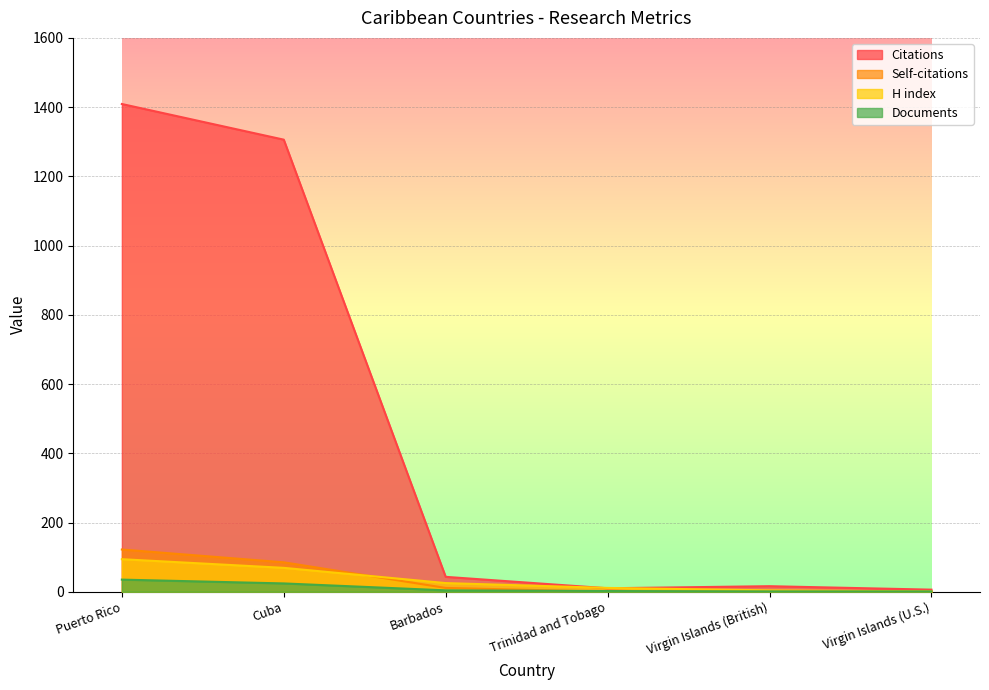

What is the average value of the Citations series?

465